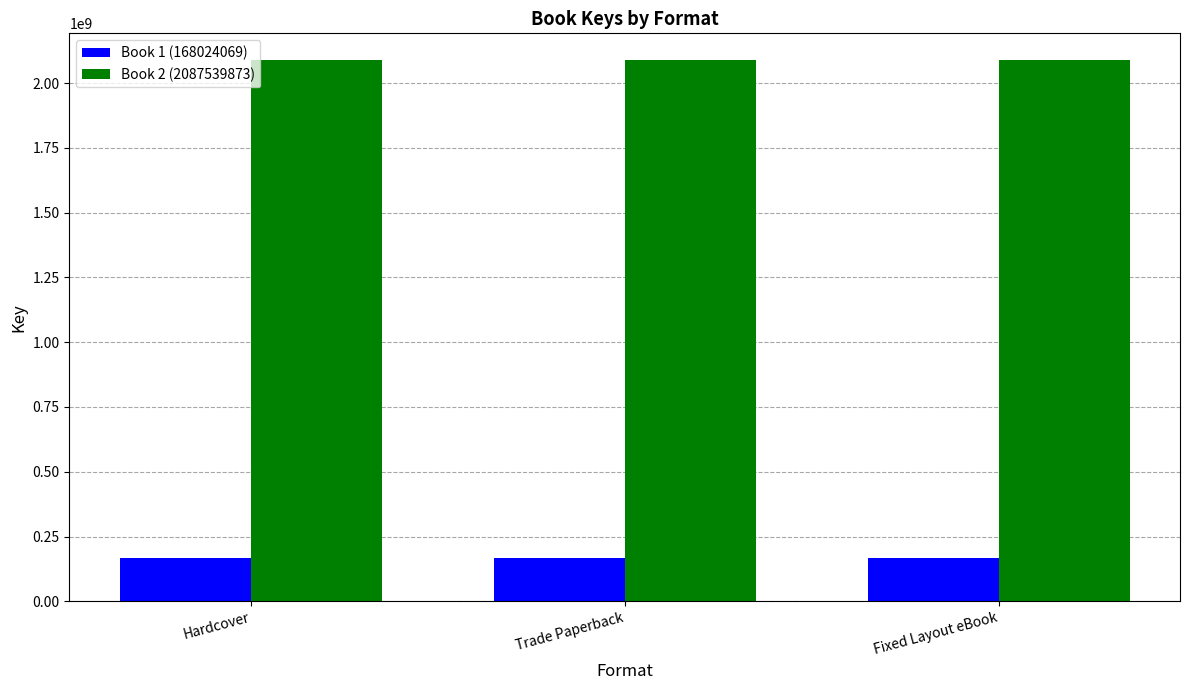

What is the total value across all series at Trade Paperback?

2255563942